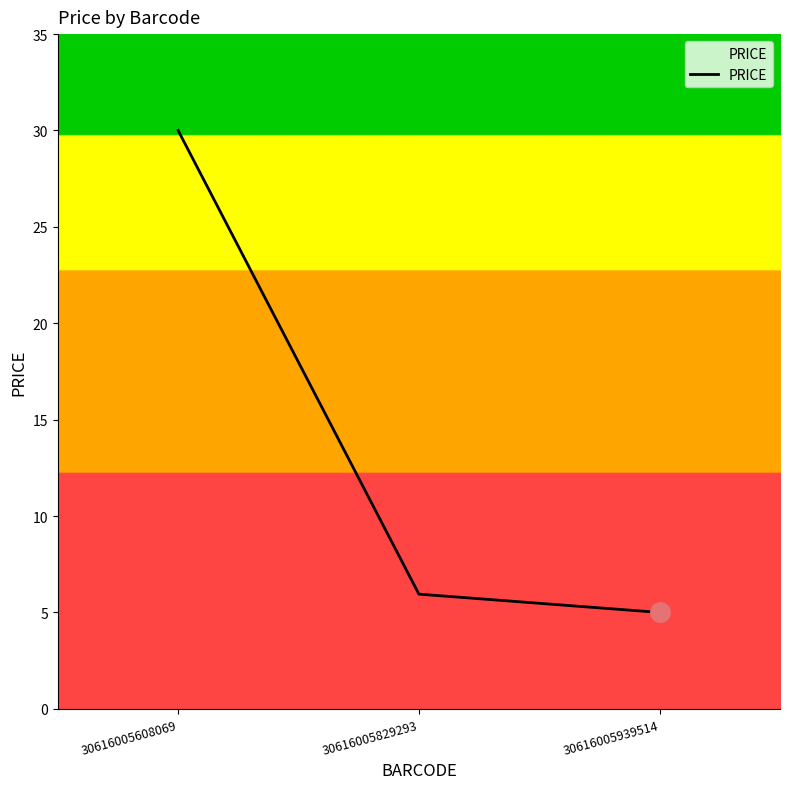

Between 30616005939514 and 30616005608069, which is larger?

30616005608069